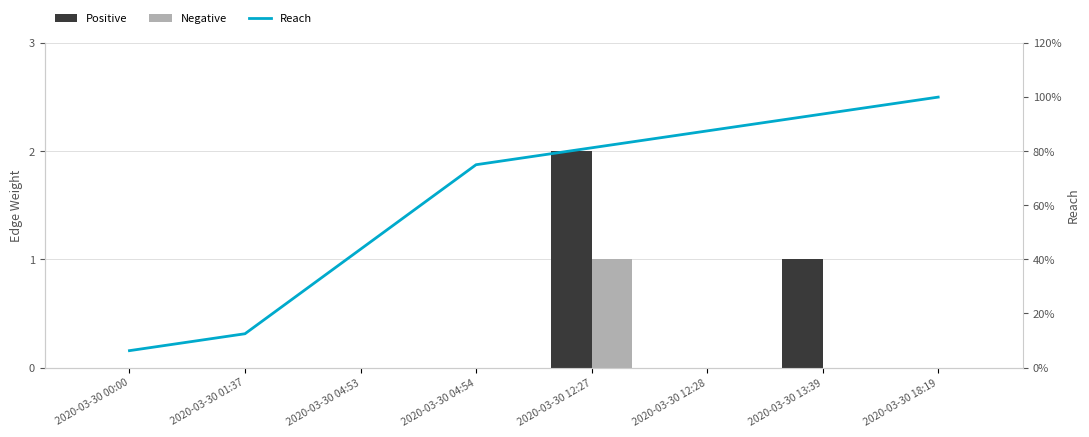

What is the total value across all series at 2020-03-30 04:53?

43.8